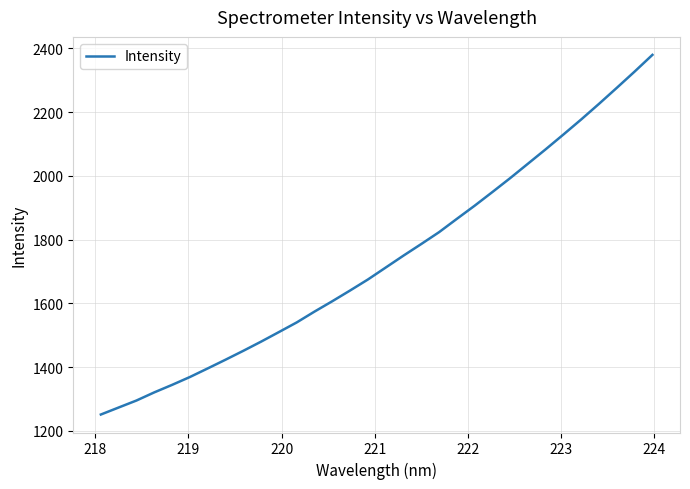

What is the difference between the maximum and minimum values?

1128.3